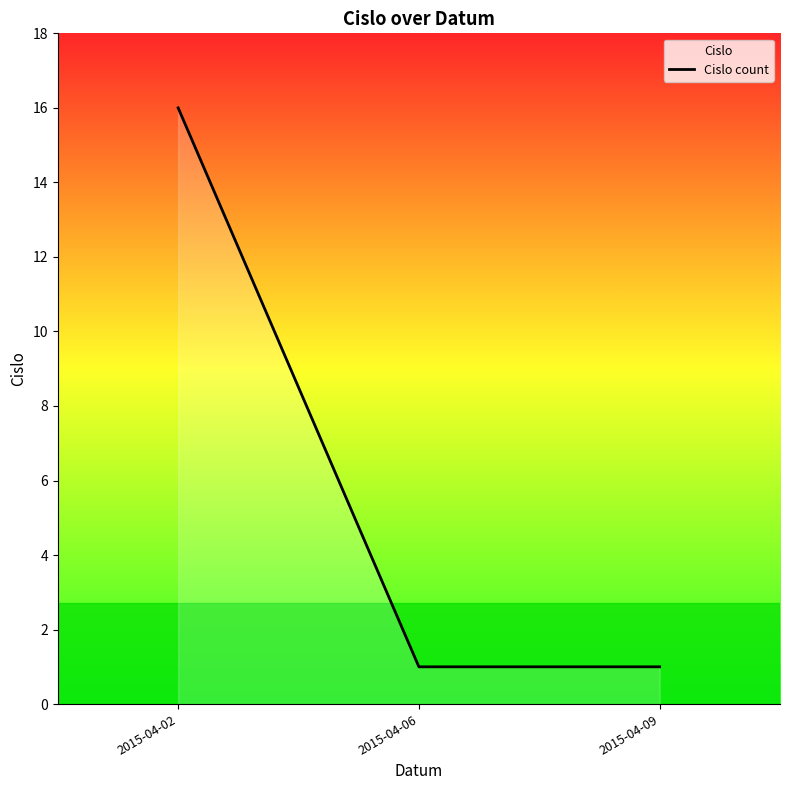

Does the chart display data point markers on the line(s)?

No